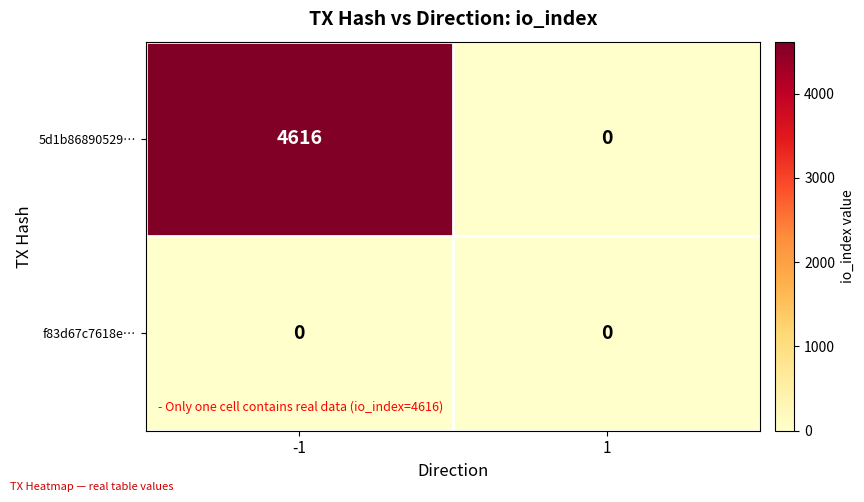

The 5d1b86890529… series shows 4616 at -1. True or false?

True